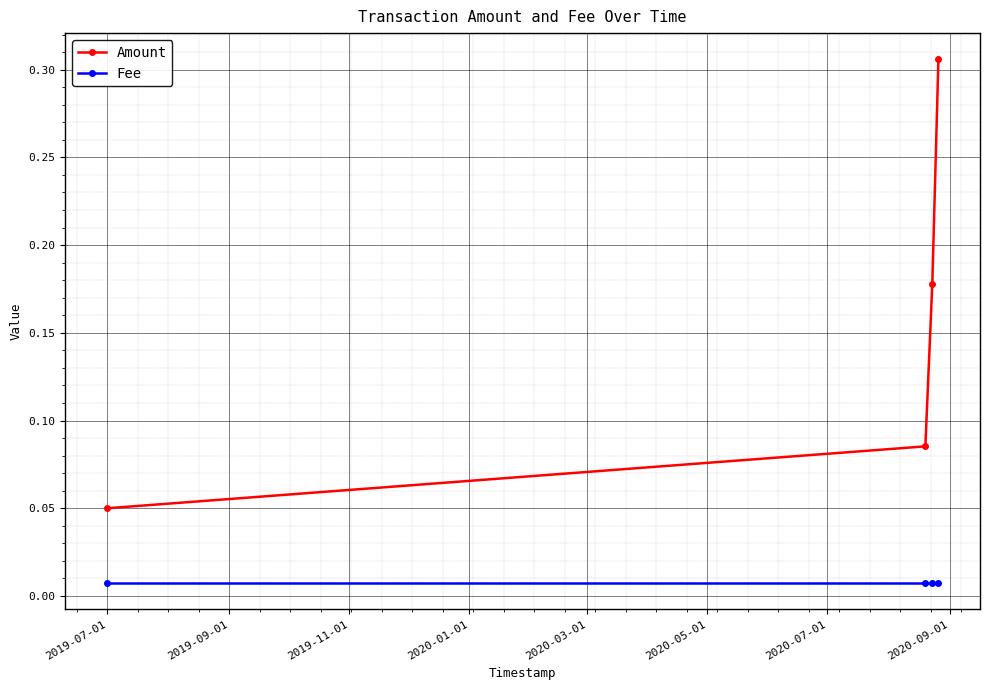

Which series has the largest total across all categories?

Amount